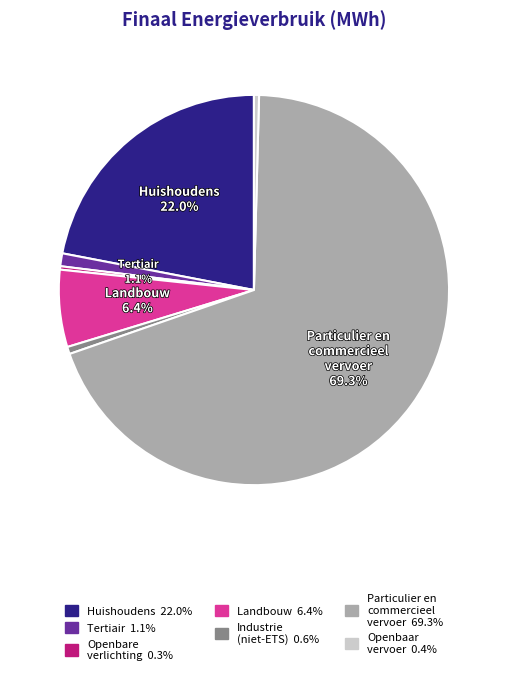

Does any single category account for the majority?

Yes